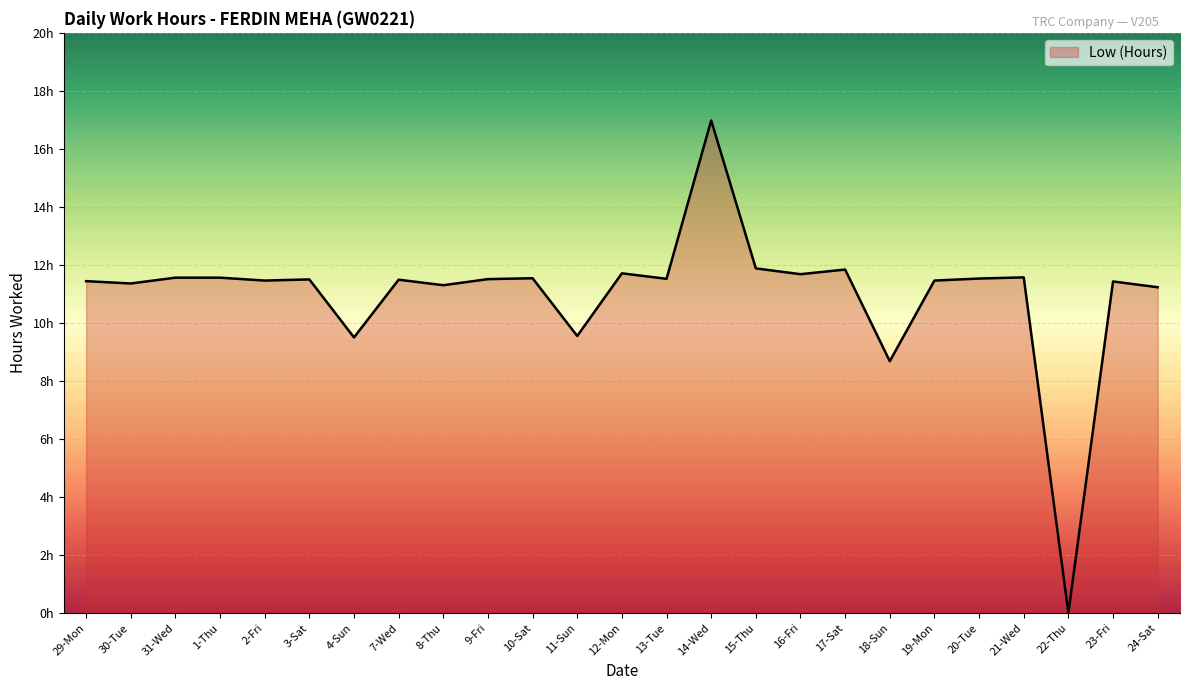

Is this an area chart (filled region under the line)?

Yes